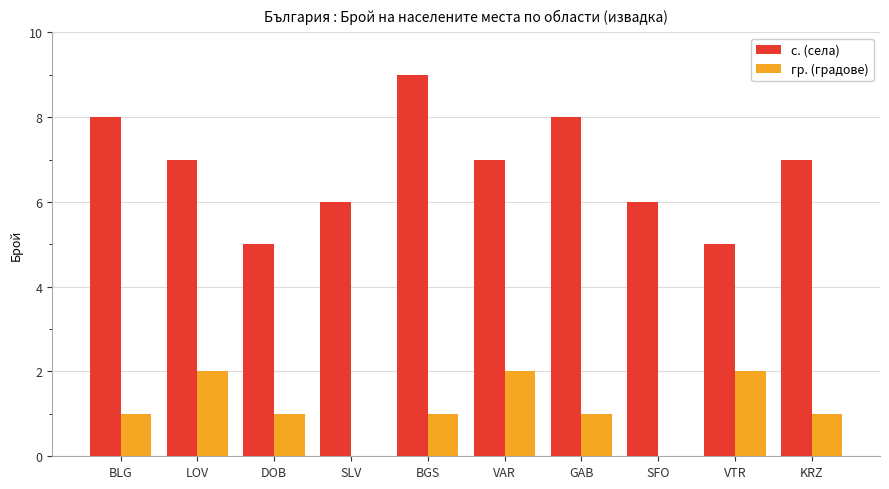

Which series changed the most between SLV and BGS?

с. (села)